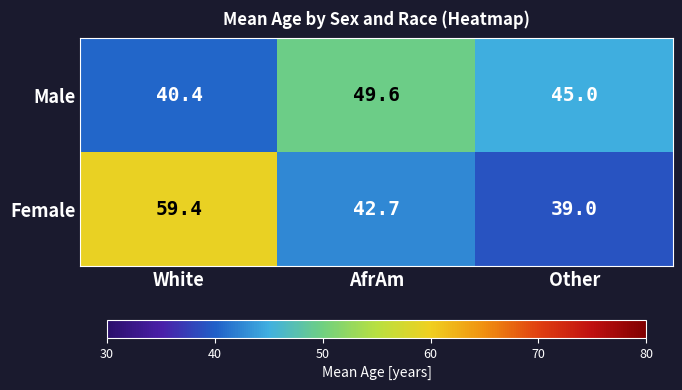

Between White and Other, which series saw the biggest shift?

Female